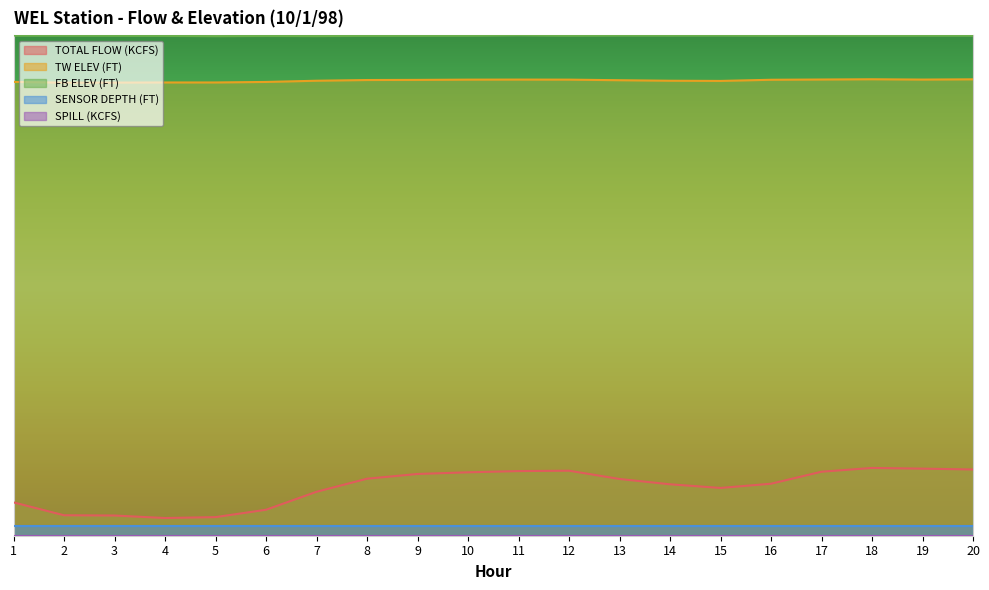

What is the spread (max minus min) of values at 13?

0.9